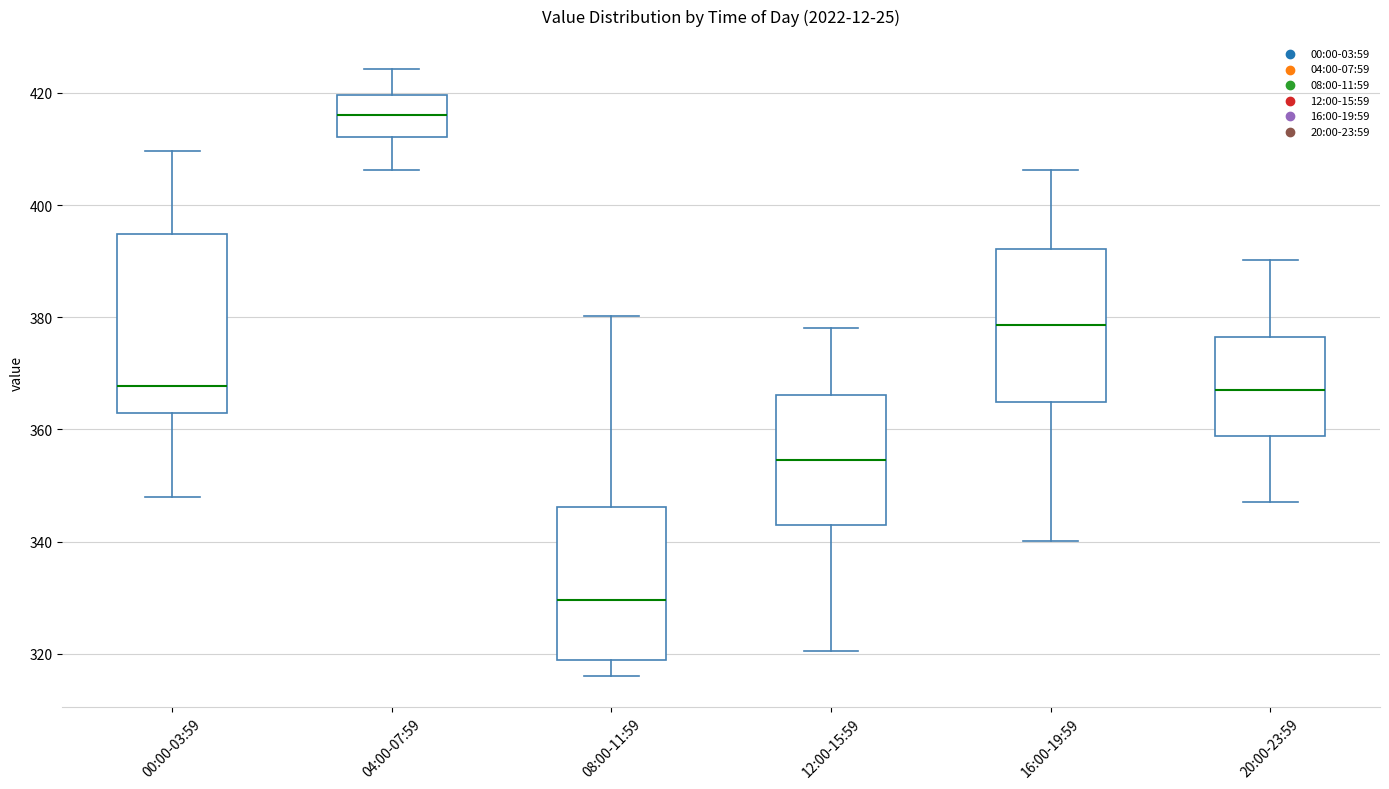

Comparing the boxes themselves (not the whiskers), which one is the tallest?

00:00-03:59